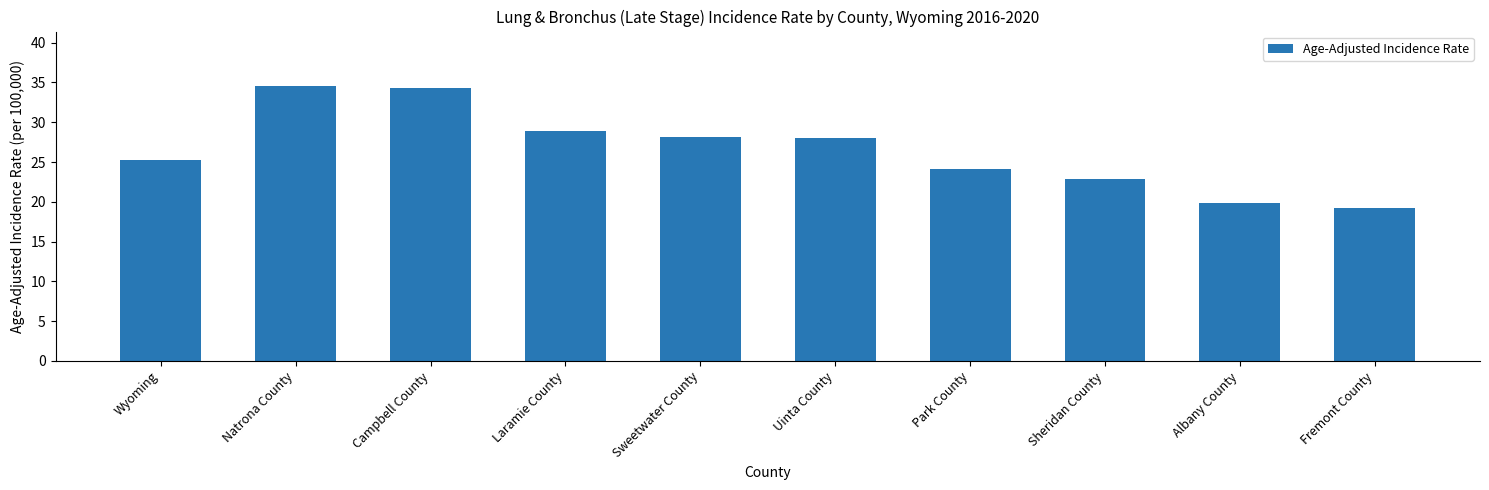

Are the bars grouped side by side (vs. stacked)?

No